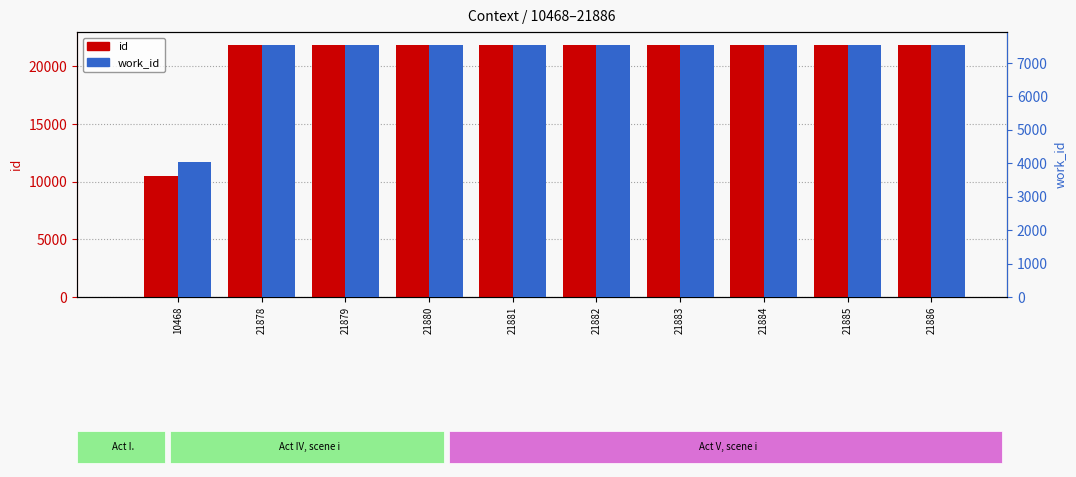

Is it true that id equals 11135 at 21878?

False